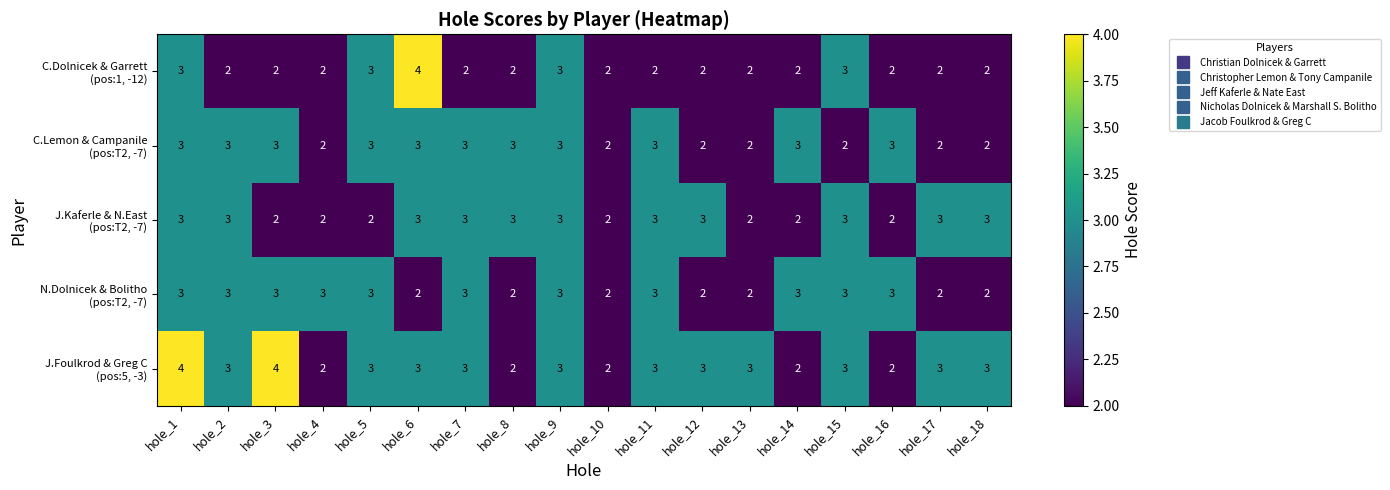

At which category is the sum across all series the highest?

hole_1